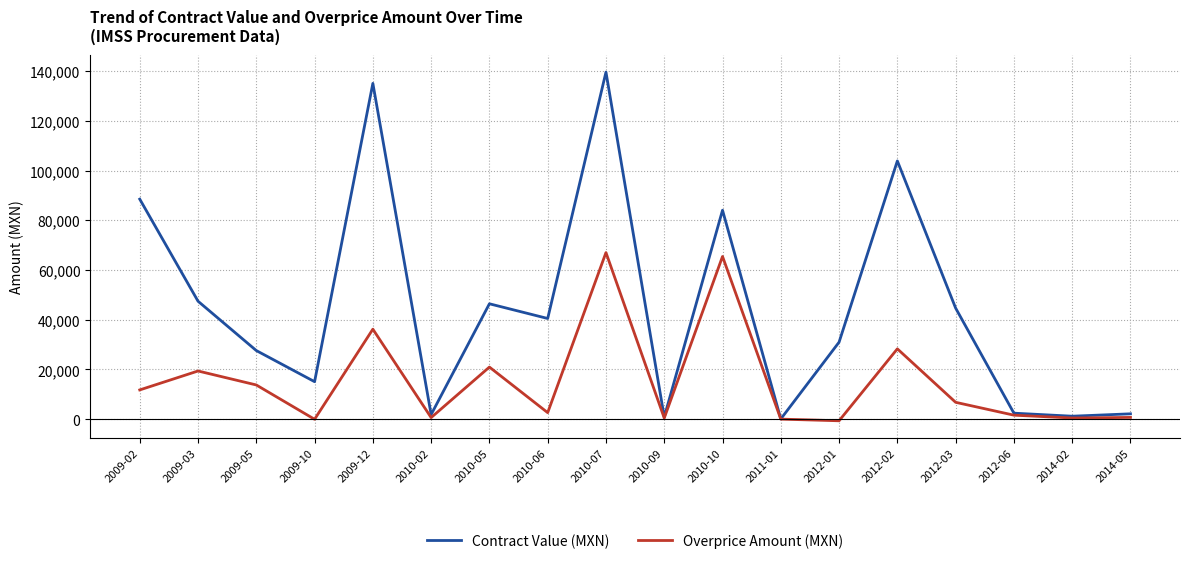

Does the chart display data point markers on the line(s)?

No